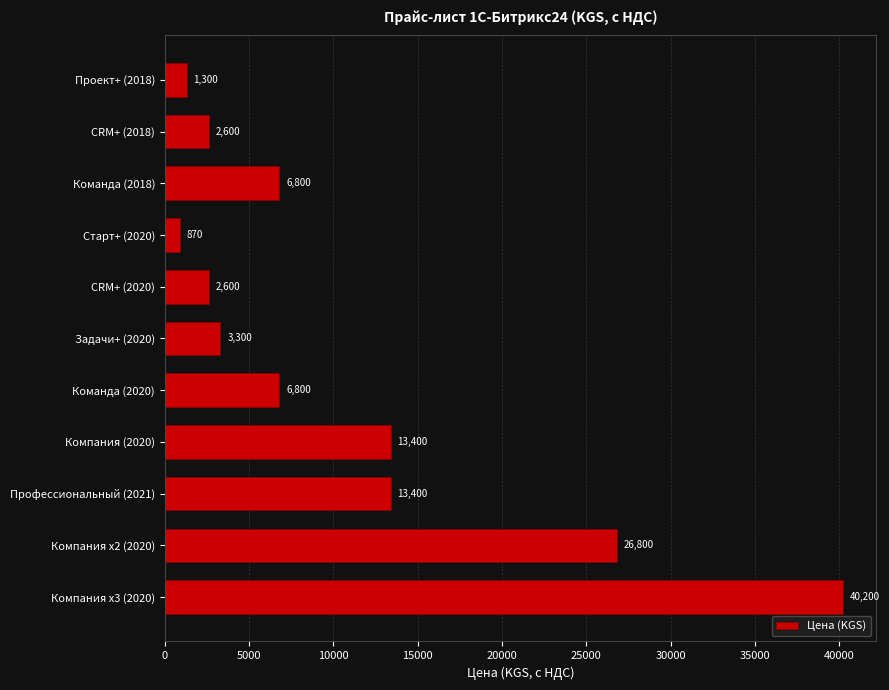

Which label corresponds to the largest value in the chart?

Компания х3 (2020)